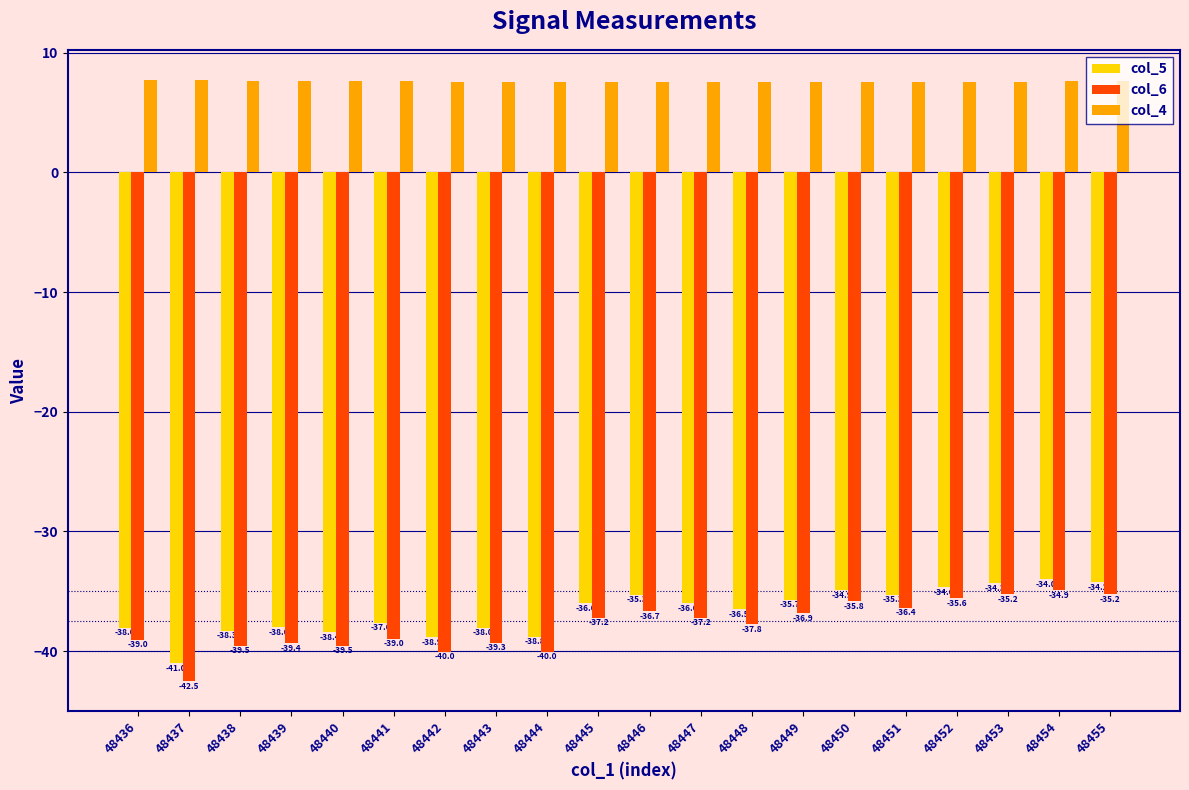

What is the minimum value shown in the chart?

-42.5